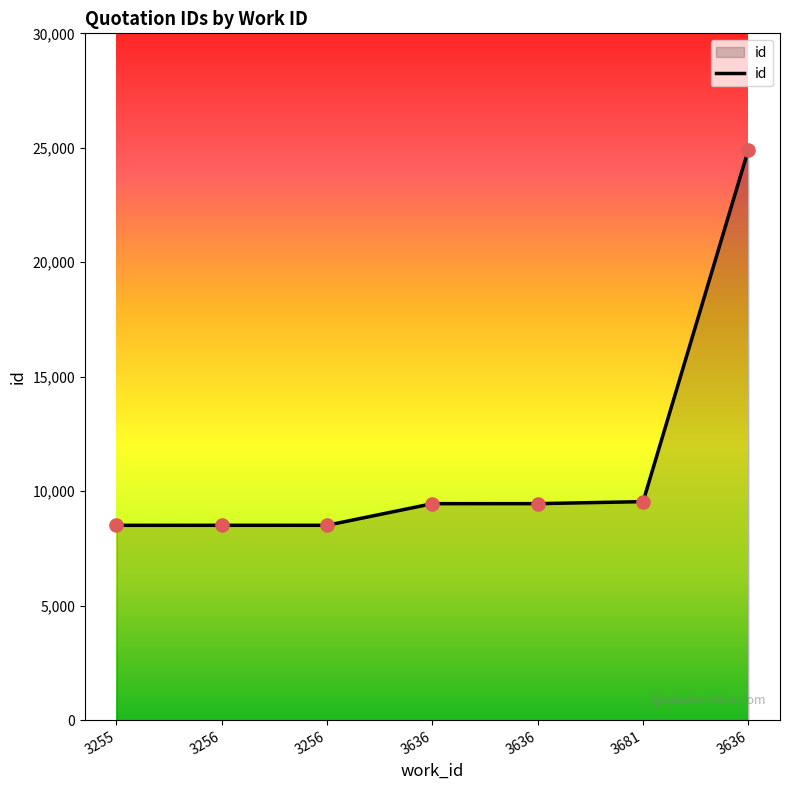

What is the ratio of the value at 3636 to the value at 3256?

2.9